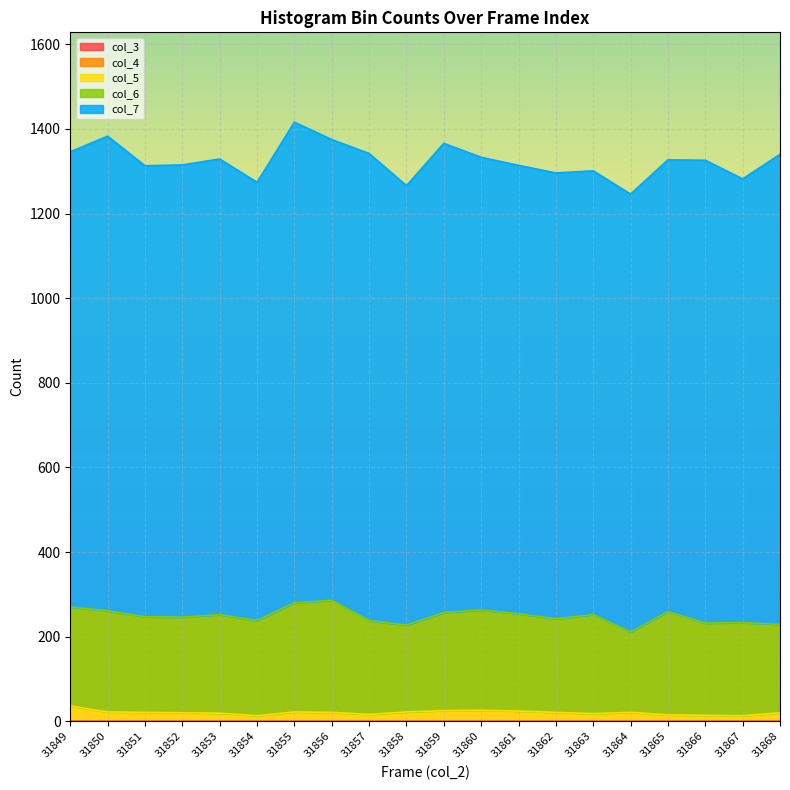

True or false: col_6 and col_3 cross at least once.

False